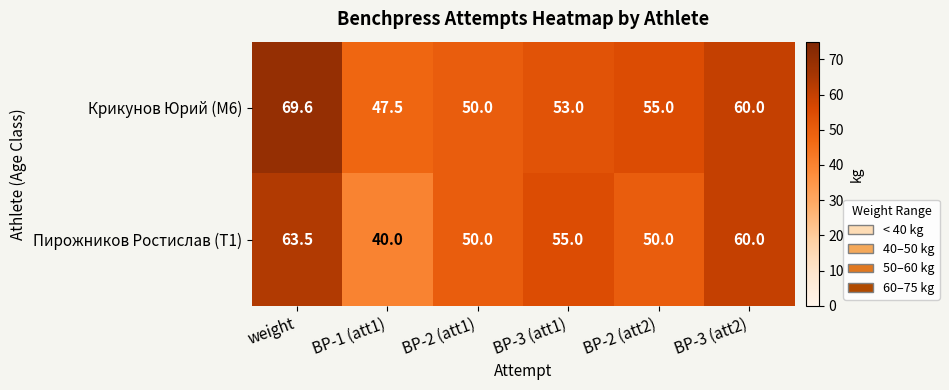

Which series has the widest spread of values?

Пирожников Ростислав (T1)